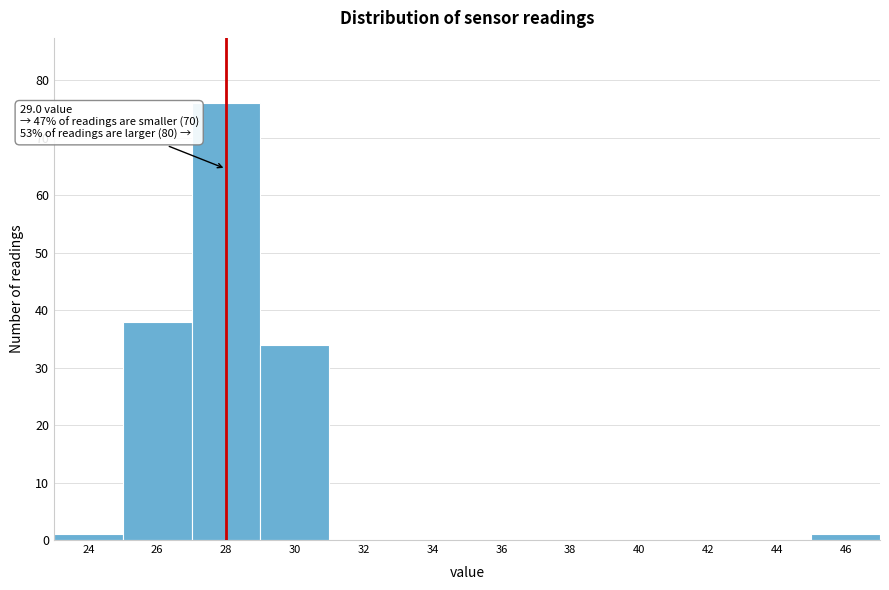

Reading left to right, extract all data points from this chart.

24=1	26=38	28=76	30=34	32=0	34=0	36=0	38=0	40=0	42=0	44=0	46=1